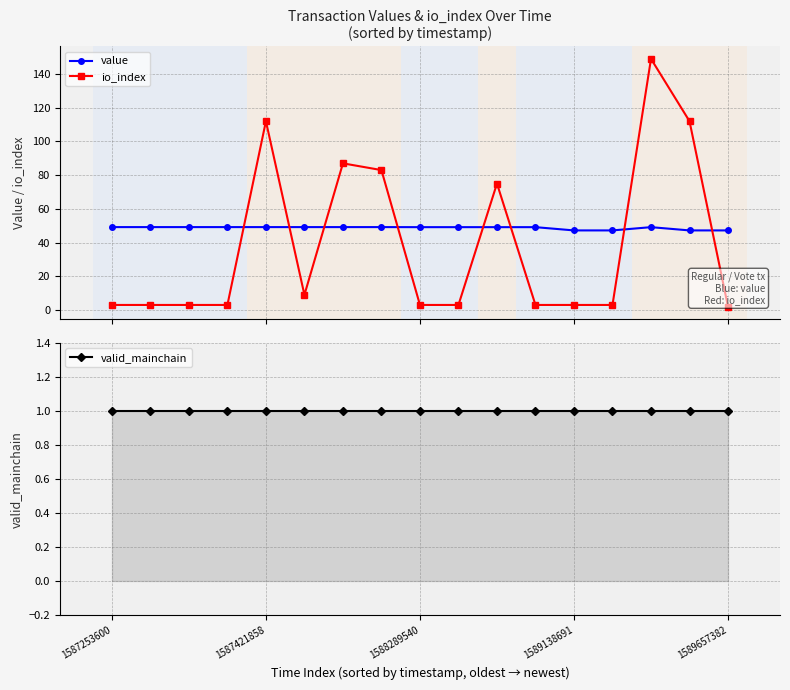

True or false: value and valid_mainchain intersect in this chart.

False